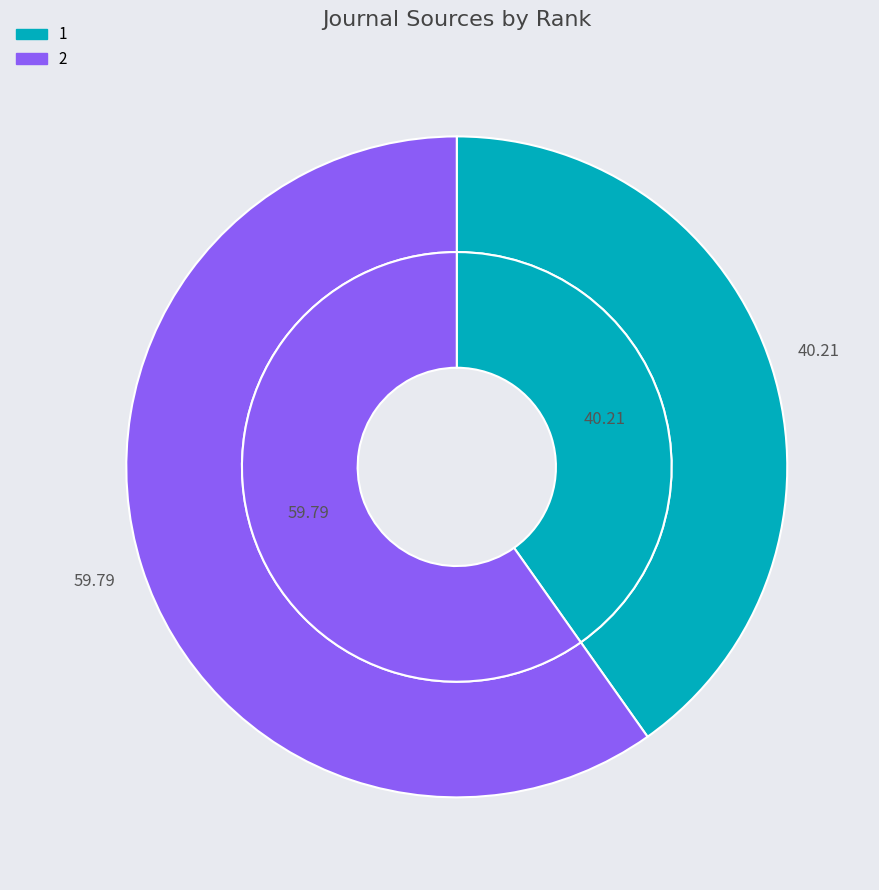

To the nearest percent, what percentage of the pie is 2?

60%